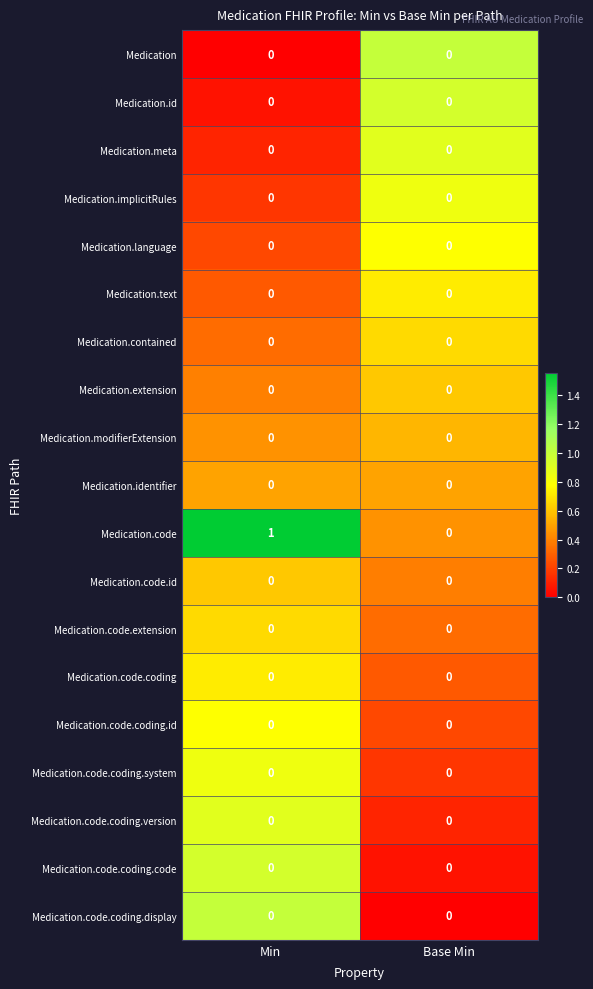

Is it true that Medication.implicitRules equals 0 at Base Min?

True